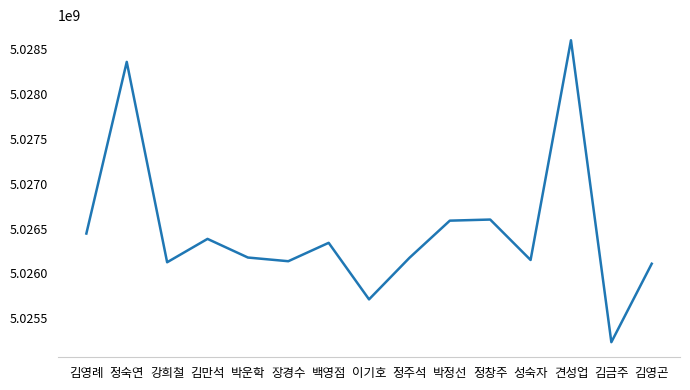

True or false: the data shows 5028598623 at 견성업.

True